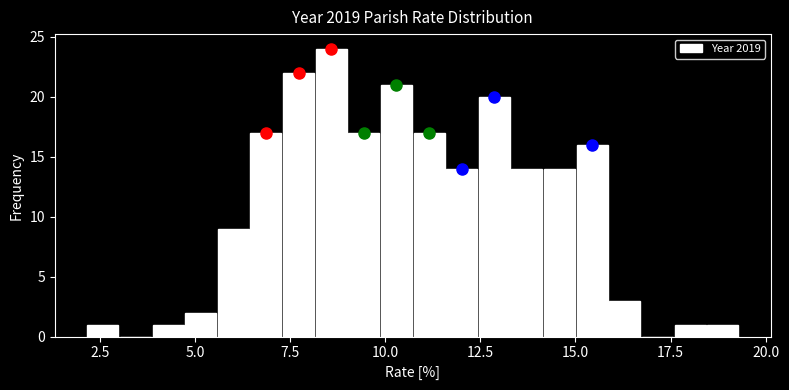

Read against the x-axis, roughly where is the centre of the tallest bar?

8.5